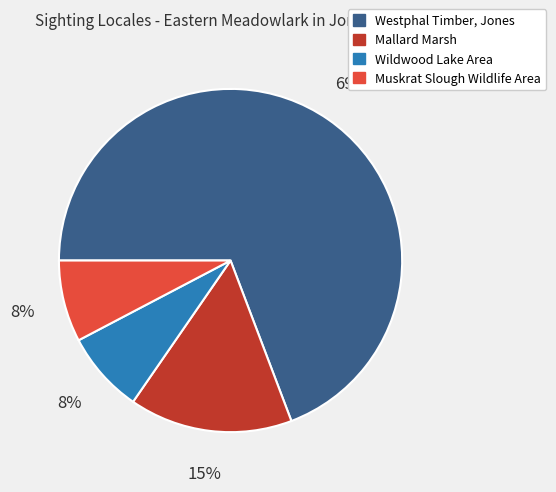

Which has a higher value, Westphal Timber, Jones or Muskrat Slough Wildlife Area?

Westphal Timber, Jones